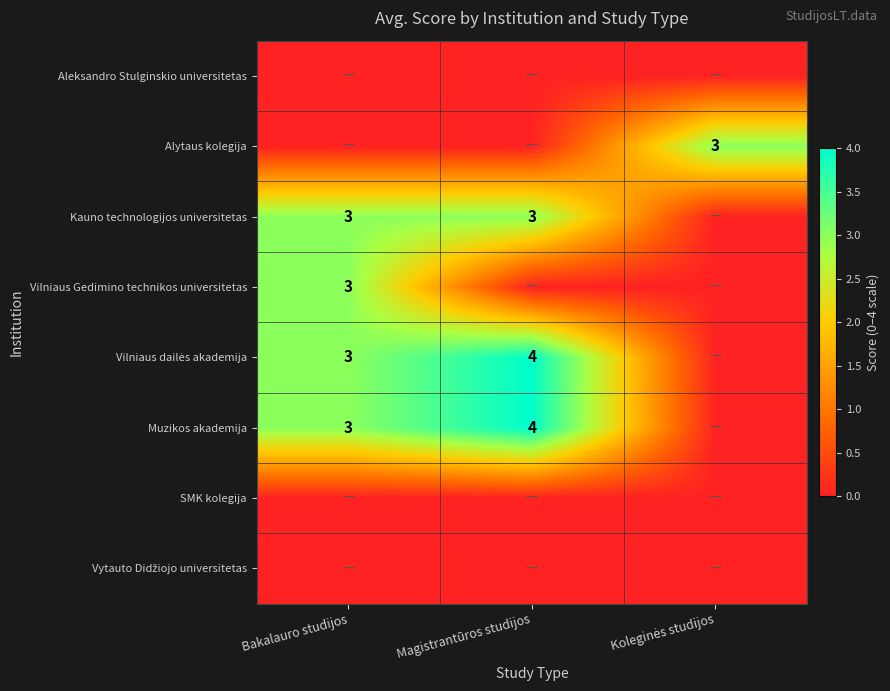

The value of Muzikos akademija at Bakalauro studijos is 3. True or false?

True